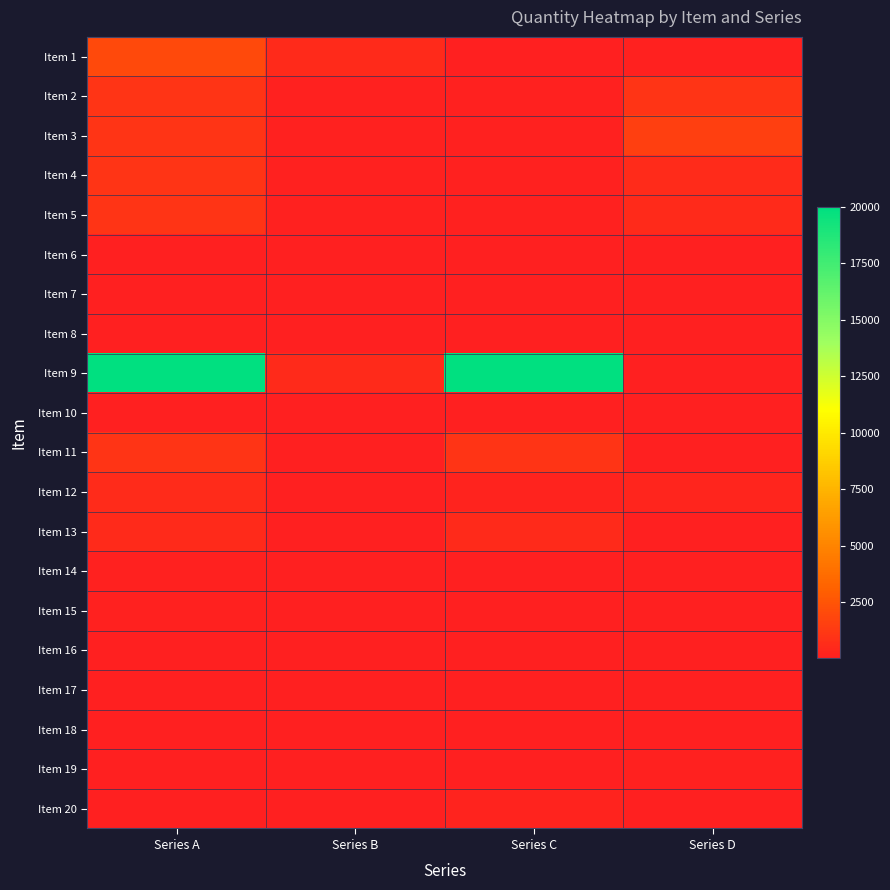

Reading right to left, what are all the values shown in this chart?

Item 1: Series D=100	Series C=50	Series B=500	Series A=2000
Item 2: Series D=1000	Series C=100	Series B=100	Series A=1000
Item 3: Series D=1500	Series C=100	Series B=100	Series A=1000
Item 4: Series D=550	Series C=100	Series B=100	Series A=1000
Item 5: Series D=500	Series C=100	Series B=100	Series A=1000
Item 6: Series D=40	Series C=30	Series B=6	Series A=20
Item 7: Series D=20	Series C=20	Series B=3	Series A=20
Item 8: Series D=15	Series C=60	Series B=5	Series A=50
Item 9: Series D=6	Series C=20000	Series B=500	Series A=20000
Item 10: Series D=6	Series C=10	Series B=5	Series A=20
Item 11: Series D=3	Series C=1000	Series B=50	Series A=1000
Item 12: Series D=250	Series C=200	Series B=60	Series A=550
Item 13: Series D=10	Series C=500	Series B=50	Series A=500
Item 14: Series D=20	Series C=40	Series B=10	Series A=100
Item 15: Series D=10	Series C=20	Series B=20	Series A=100
Item 16: Series D=60	Series C=15	Series B=3	Series A=10
Item 17: Series D=30	Series C=6	Series B=3	Series A=10
Item 18: Series D=50	Series C=6	Series B=6	Series A=25
Item 19: Series D=100	Series C=6	Series B=3	Series A=20
Item 20: Series D=30	Series C=200	Series B=5	Series A=50